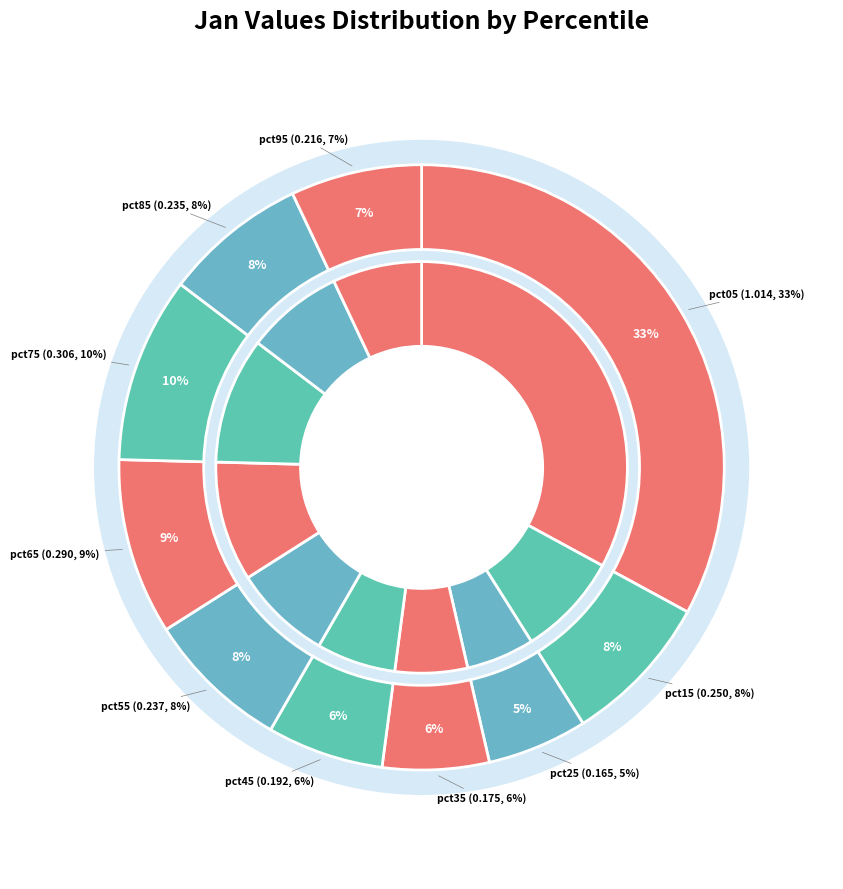

To the nearest percent, what is the average slice percentage?

10%